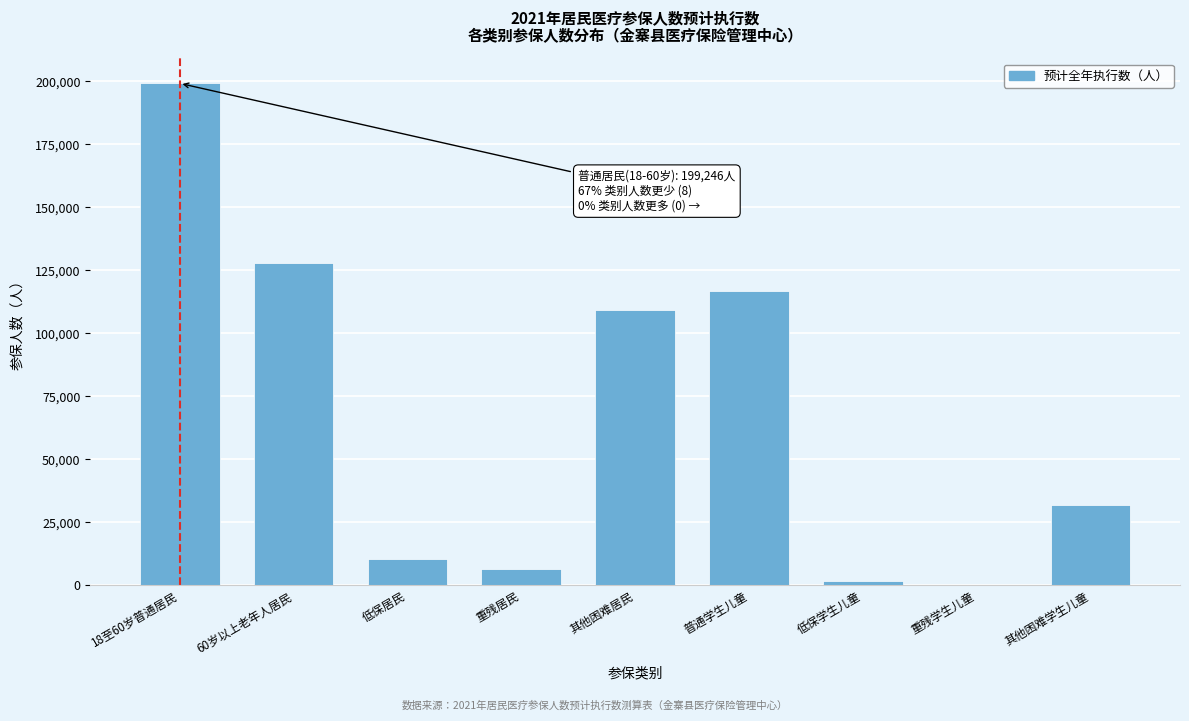

Reading left to right, extract all data points from this chart.

18至60岁普通居民=199246	60岁以上老年人居民=127971	低保居民=10434	重残居民=6583	其他困难居民=109095	普通学生儿童=116782	低保学生儿童=1647	重残学生儿童=232	其他困难学生儿童=31922